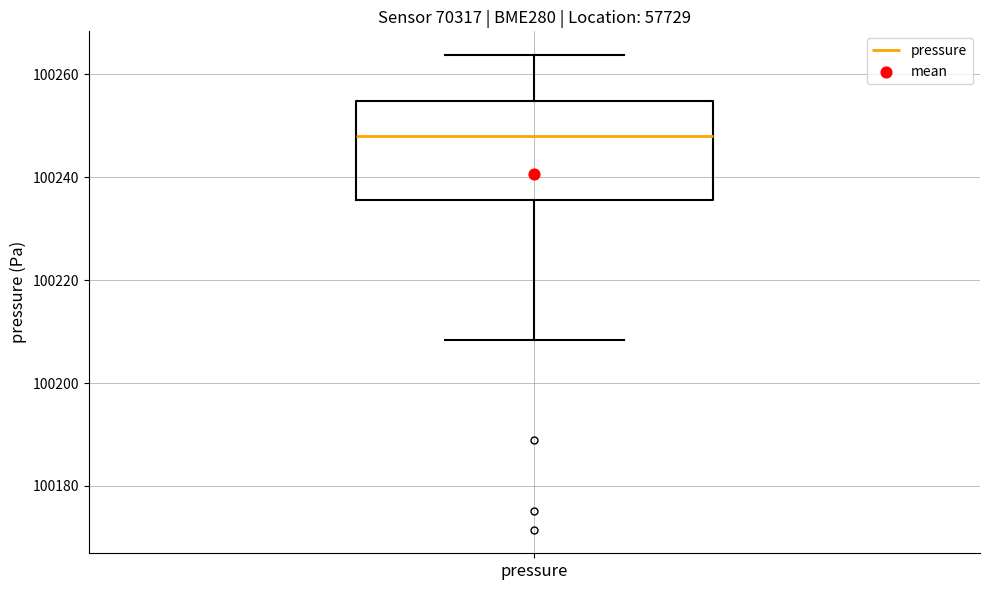

Transcribe this box plot: give where the median line is, the range the box spans, and where the two whiskers end, as read against the y-axis. The values are not printed on the chart, so give them approximately, as read against the axis.

median 100248, box 100236 to 100254, whiskers 100208 to 100264